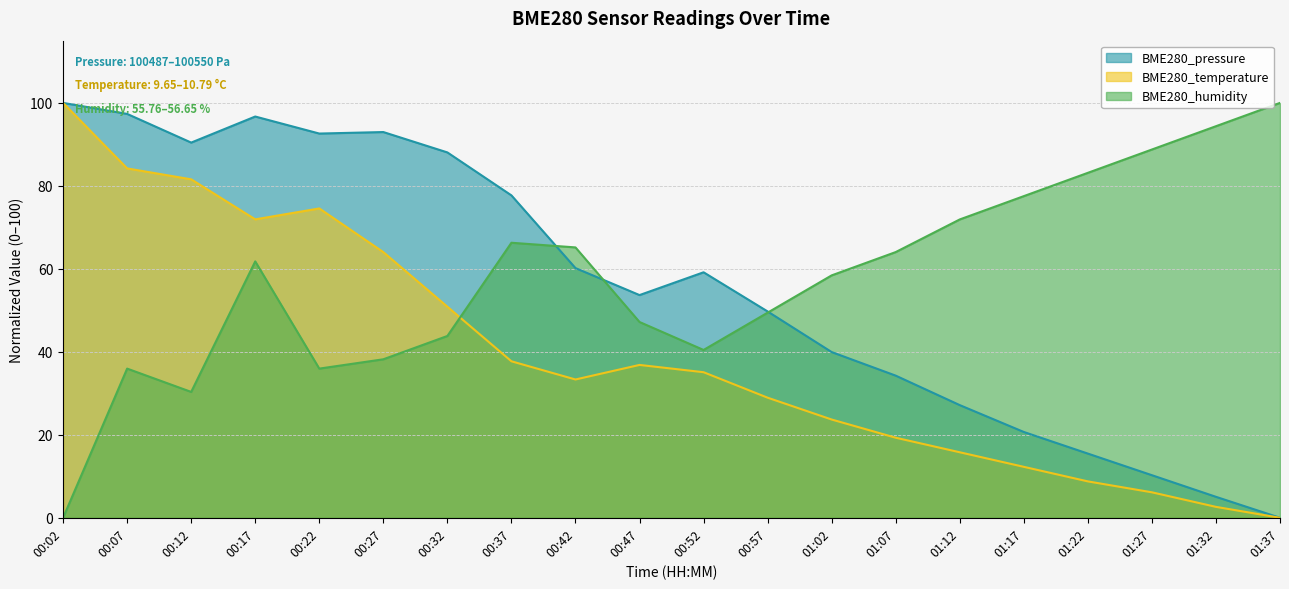

Where is the first local minimum for BME280_temperature?

00:17